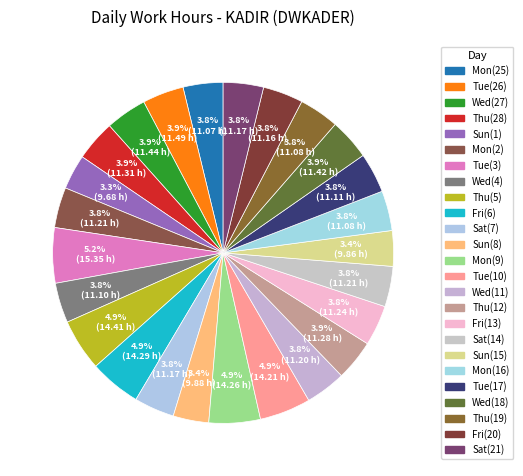

How many slices are in this pie chart?

25